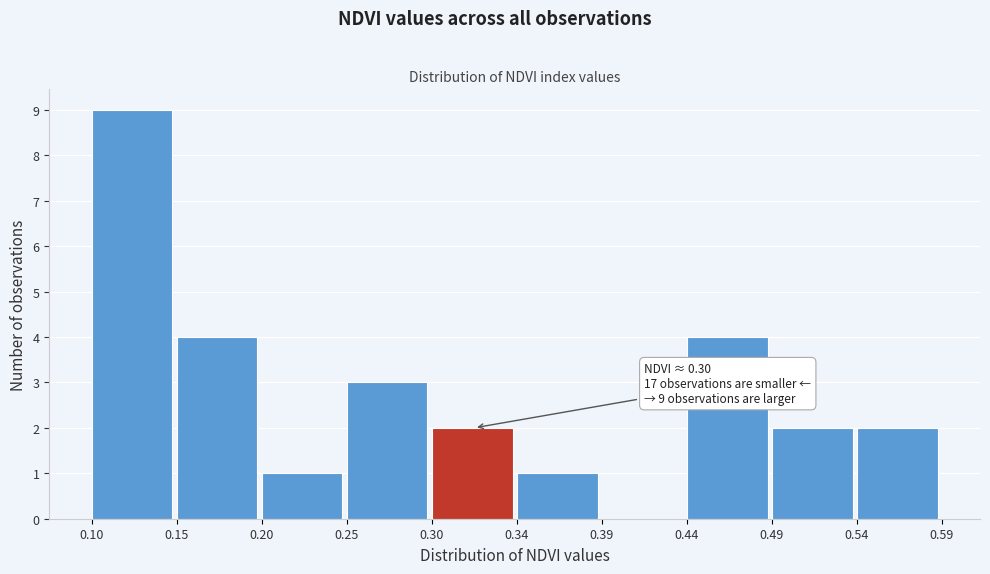

Over which range of the x-axis is the bar tallest?

0.10 to 0.15